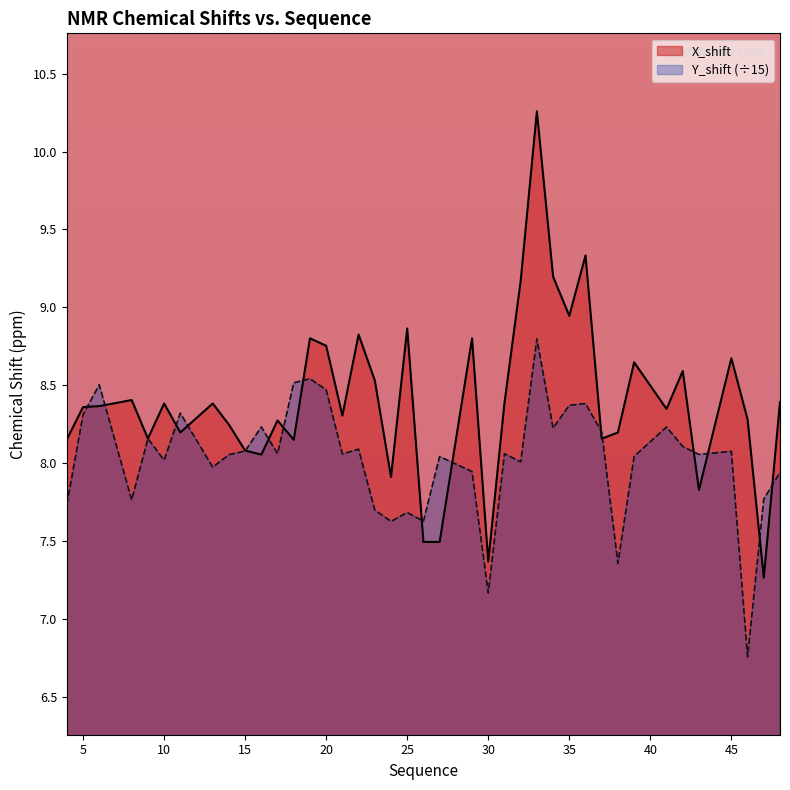

The value of Y_shift at 8 is 7.8. True or false?

True